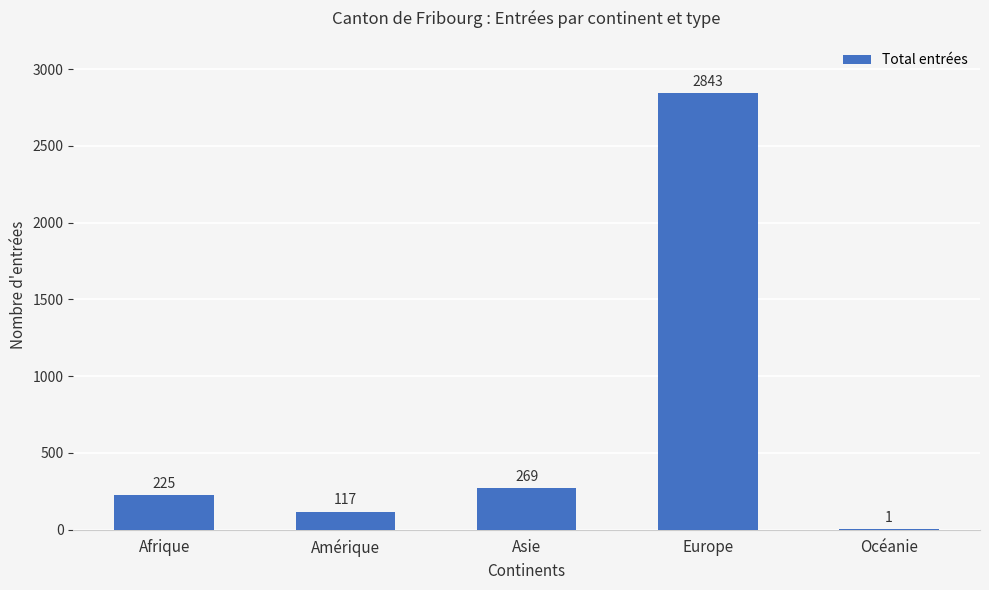

The value at Europe is 4771. True or false?

False